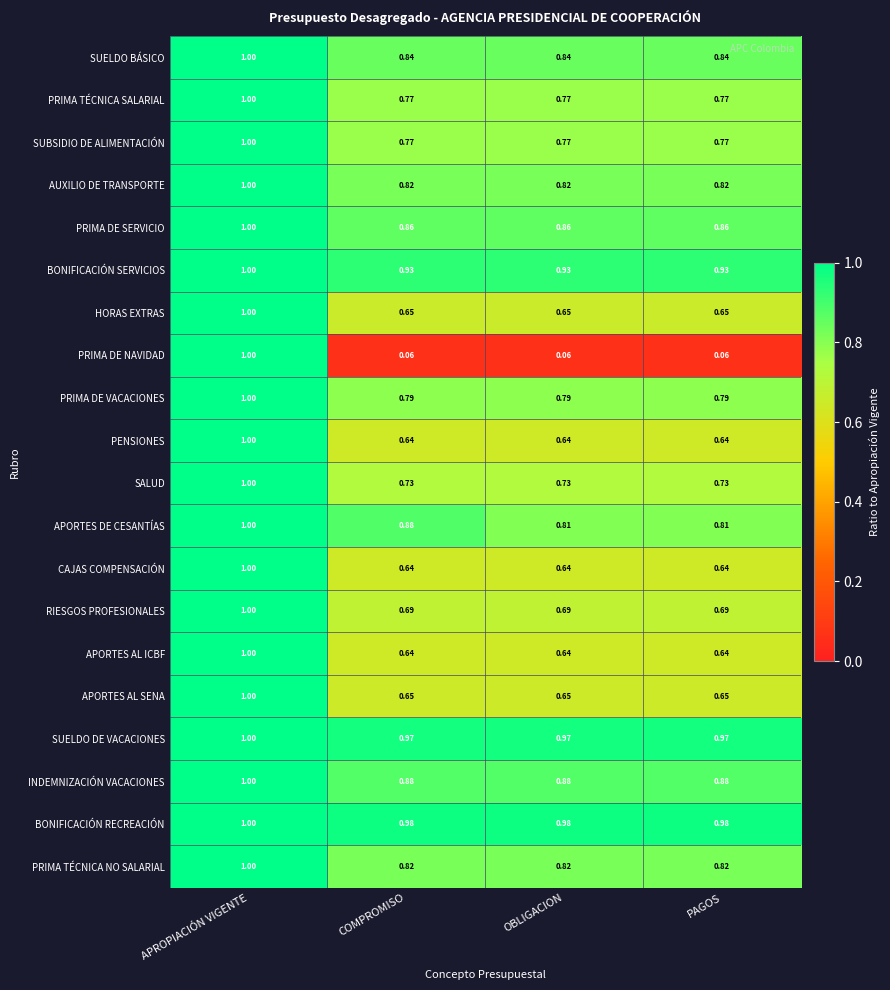

At which category is the sum across all series the highest?

APROPIACIÓN VIGENTE